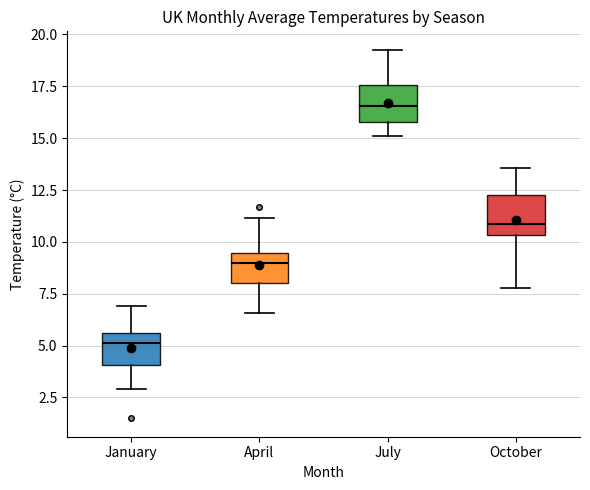

Reading left to right, read every box against the y-axis: the position of its median line, the range the box covers, and the ends of its whiskers. The values are not printed on the chart, so give them approximately, as read against the axis.

January: median 5.0, box 4.0 to 5.5, whiskers 3.0 to 7.0
April: median 9.0, box 8.0 to 9.5, whiskers 6.5 to 11.0
July: median 16.5, box 16.0 to 17.5, whiskers 15.0 to 19.5
October: median 11.0, box 10.5 to 12.5, whiskers 8.0 to 13.5